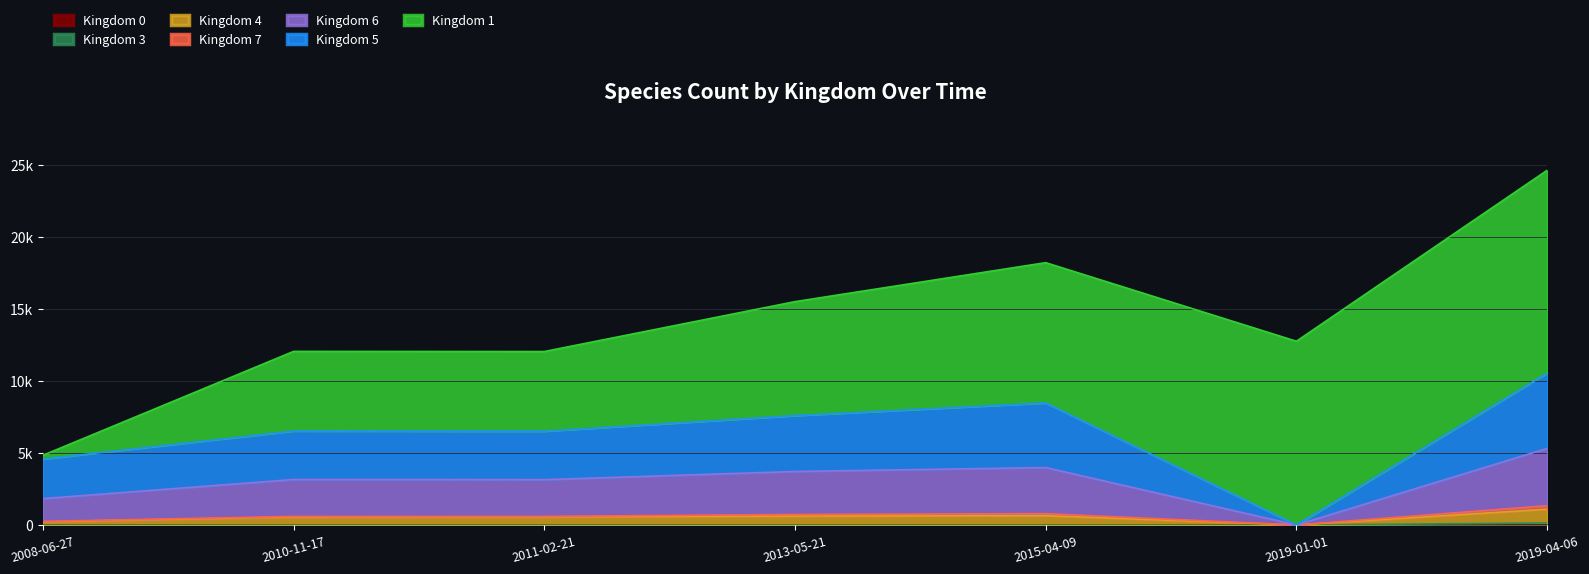

Does the chart have visible grid lines?

Yes